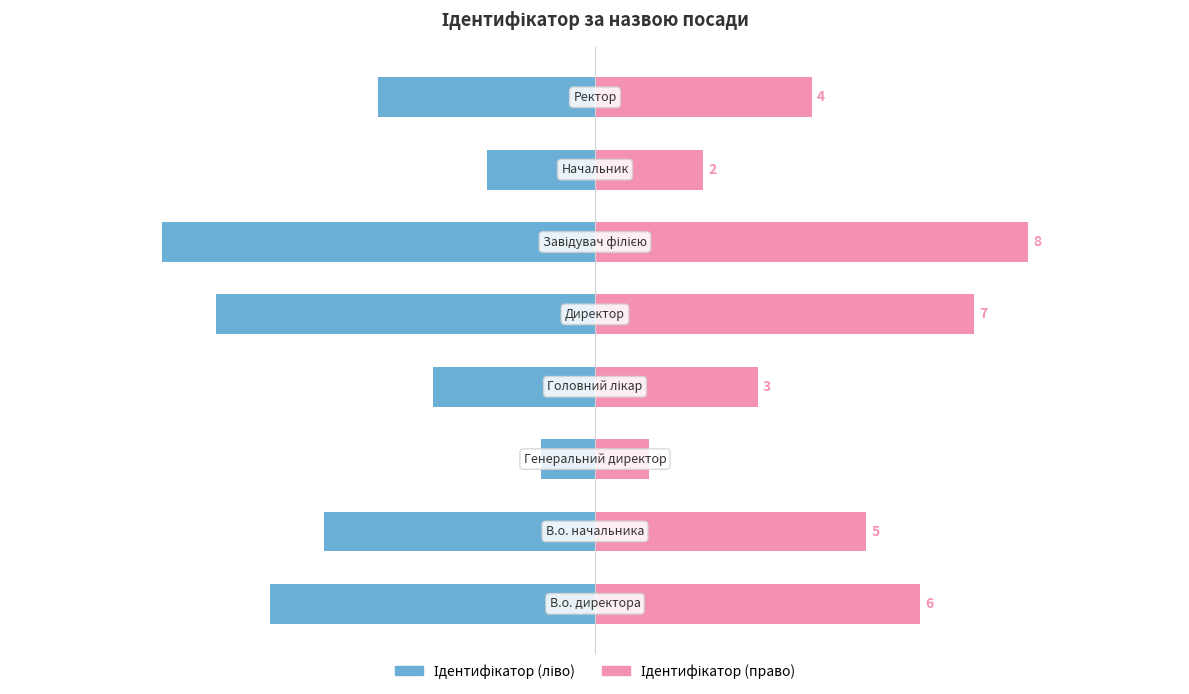

What position from the left is 0.0?

6